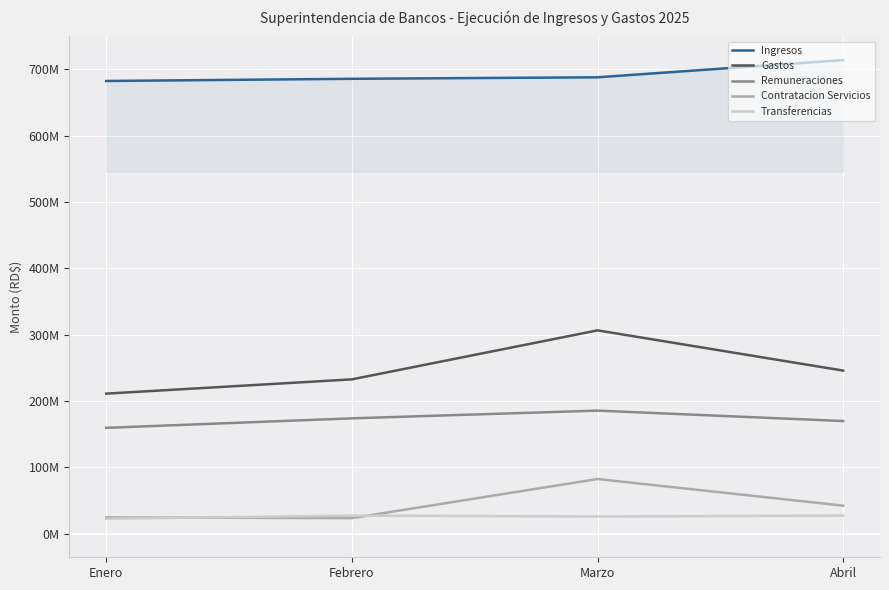

What are all the series names shown in the legend?

Ingresos, Gastos, Remuneraciones, Contratacion Servicios, Transferencias